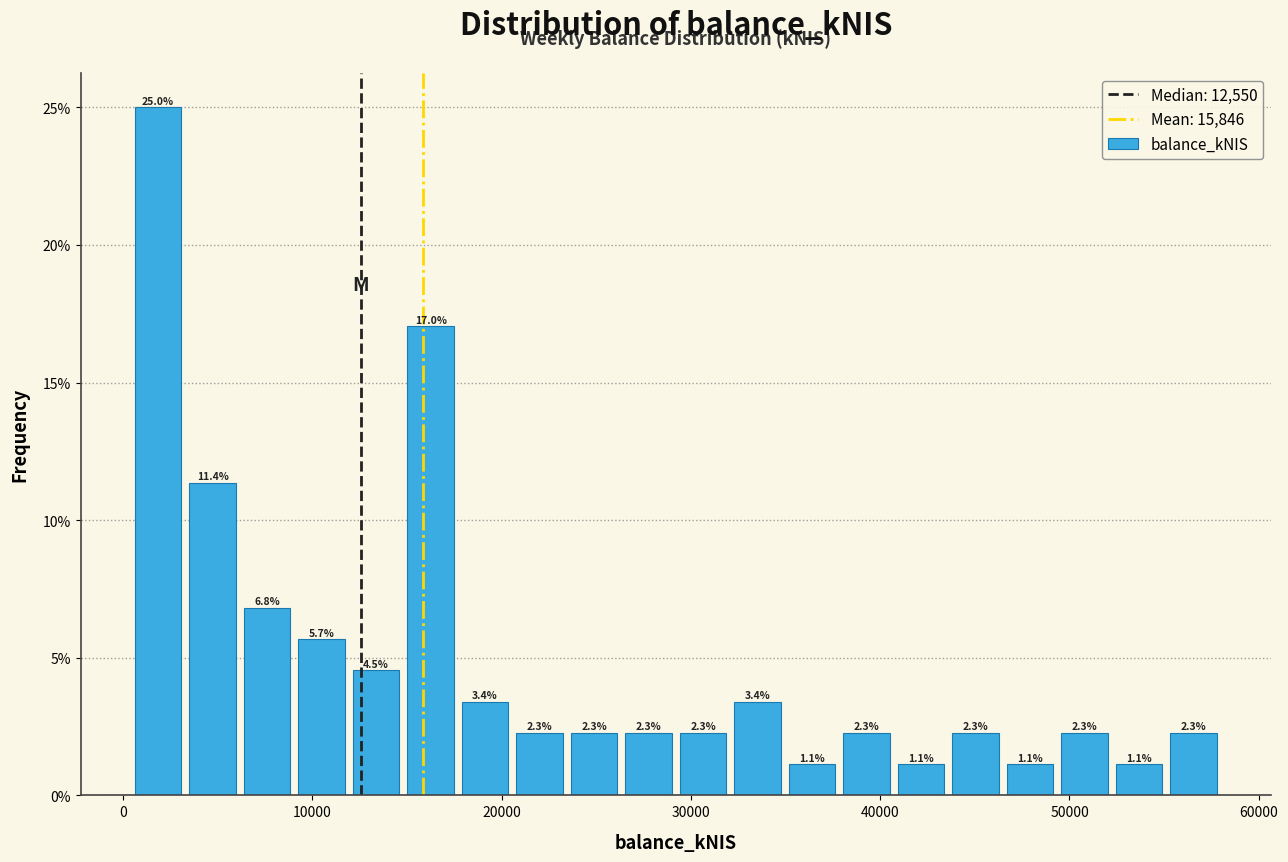

Read against the x-axis, roughly where is the centre of the tallest bar?

2000